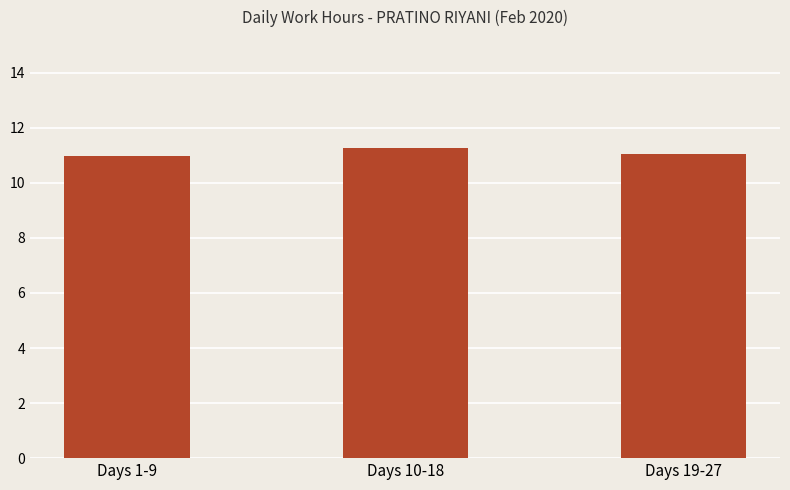

Reading right to left, what are all the values shown in this chart?

11.0	11.3	11.0